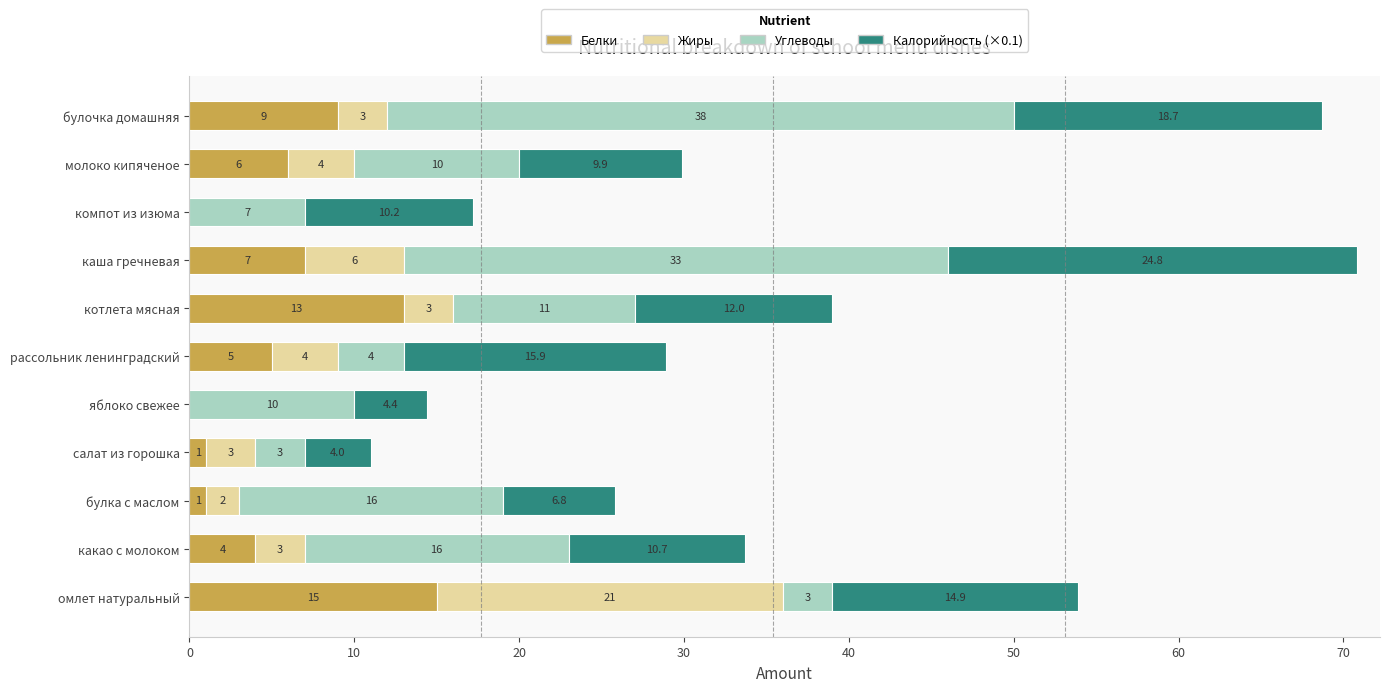

At which category is the sum across all series the highest?

каша гречневая